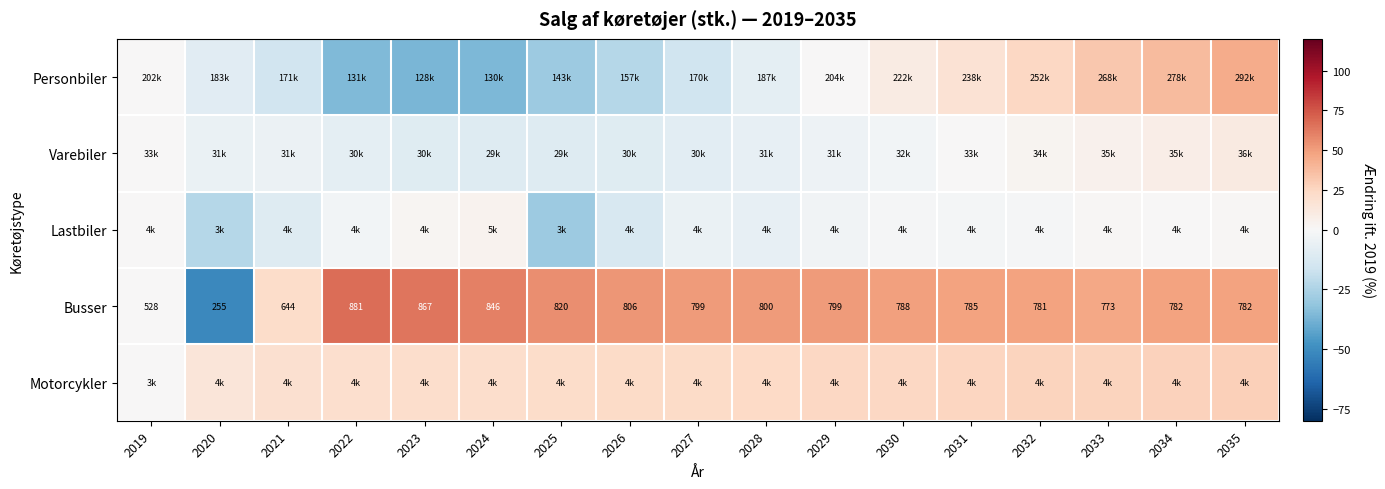

How many values in the Personbiler series exceed -7?

8